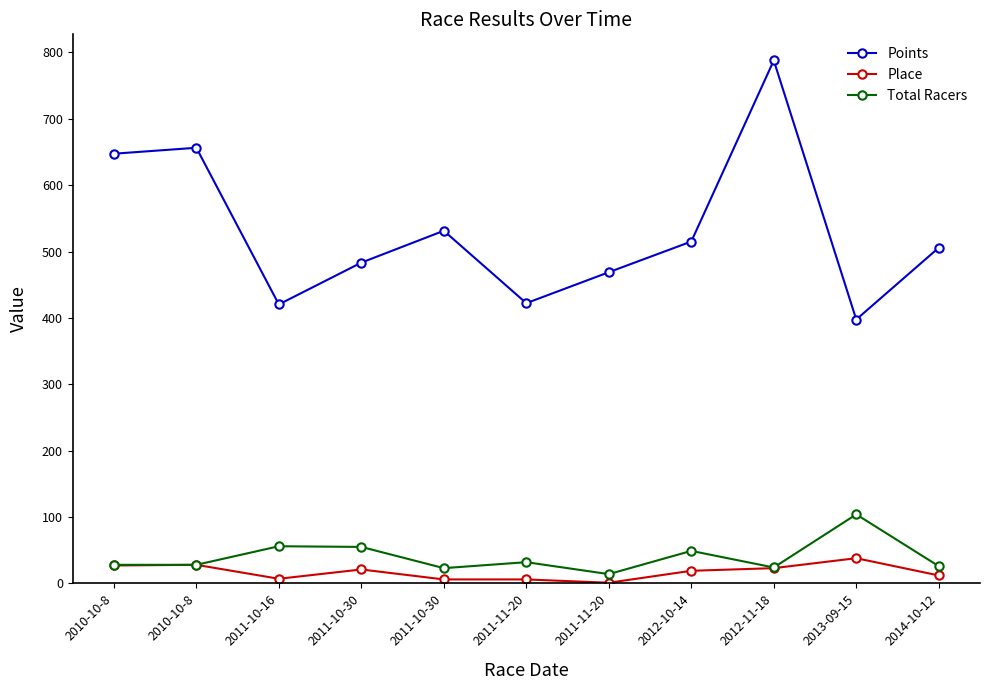

True or false: Place and Total Racers cross at least once.

False